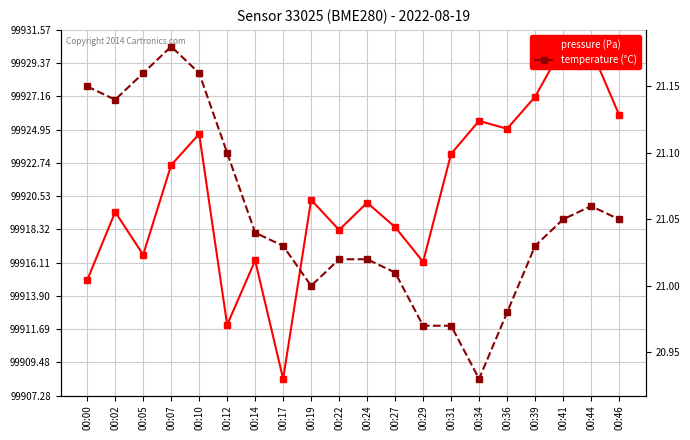

How many data points in temperature (°C) are above 21?

15